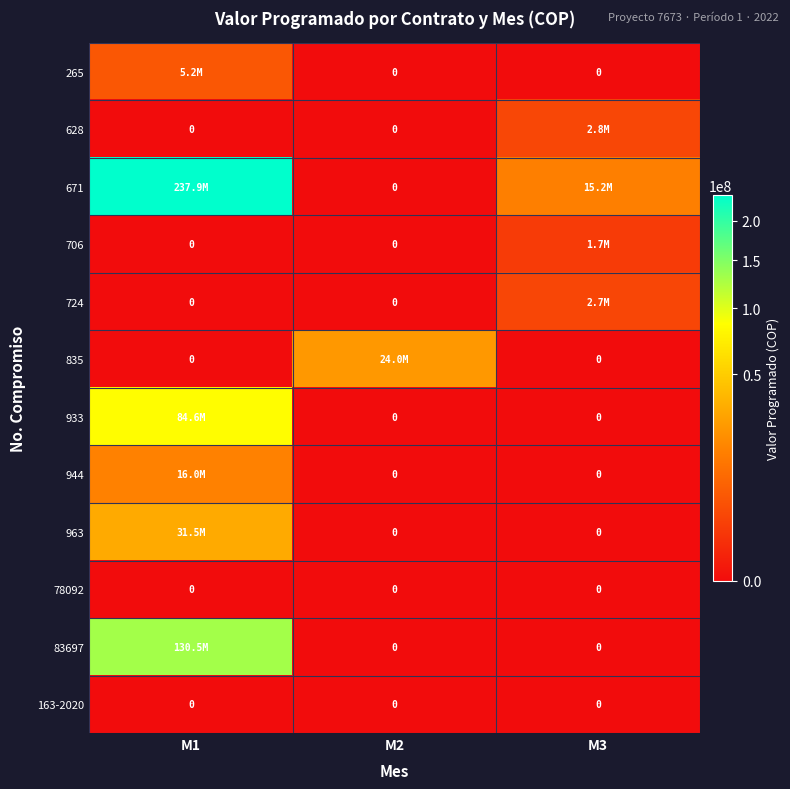

Is the value of 933 at M3 greater than the value of 944 at M1?

No